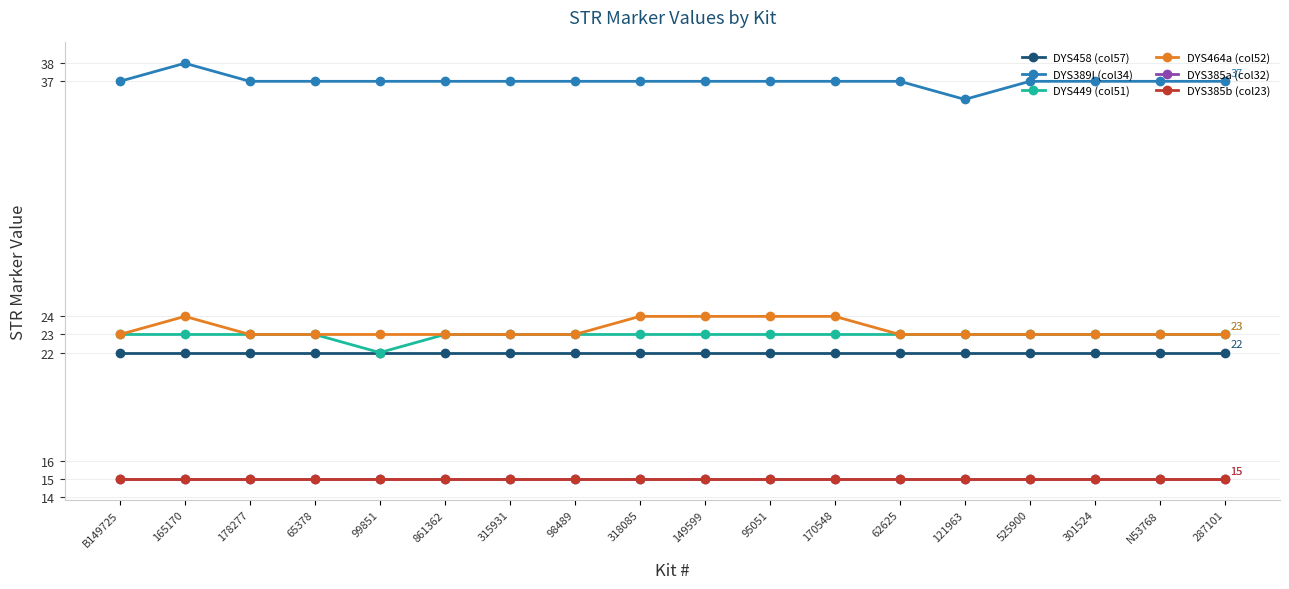

Reading left to right, what are all the values shown in this chart?

DYS458 (col57): B149725=22	165170=22	178277=22	65378=22	99851=22	861362=22	315931=22	98489=22	318085=22	149599=22	95051=22	170548=22	62625=22	121963=22	525900=22	301524=22	N53768=22	287101=22
DYS389I (col34): B149725=37	165170=38	178277=37	65378=37	99851=37	861362=37	315931=37	98489=37	318085=37	149599=37	95051=37	170548=37	62625=37	121963=36	525900=37	301524=37	N53768=37	287101=37
DYS449 (col51): B149725=23	165170=23	178277=23	65378=23	99851=22	861362=23	315931=23	98489=23	318085=23	149599=23	95051=23	170548=23	62625=23	121963=23	525900=23	301524=23	N53768=23	287101=23
DYS464a (col52): B149725=23	165170=24	178277=23	65378=23	99851=23	861362=23	315931=23	98489=23	318085=24	149599=24	95051=24	170548=24	62625=23	121963=23	525900=23	301524=23	N53768=23	287101=23
DYS385a (col32): B149725=15	165170=15	178277=15	65378=15	99851=15	861362=15	315931=15	98489=15	318085=15	149599=15	95051=15	170548=15	62625=15	121963=15	525900=15	301524=15	N53768=15	287101=15
DYS385b (col23): B149725=15	165170=15	178277=15	65378=15	99851=15	861362=15	315931=15	98489=15	318085=15	149599=15	95051=15	170548=15	62625=15	121963=15	525900=15	301524=15	N53768=15	287101=15